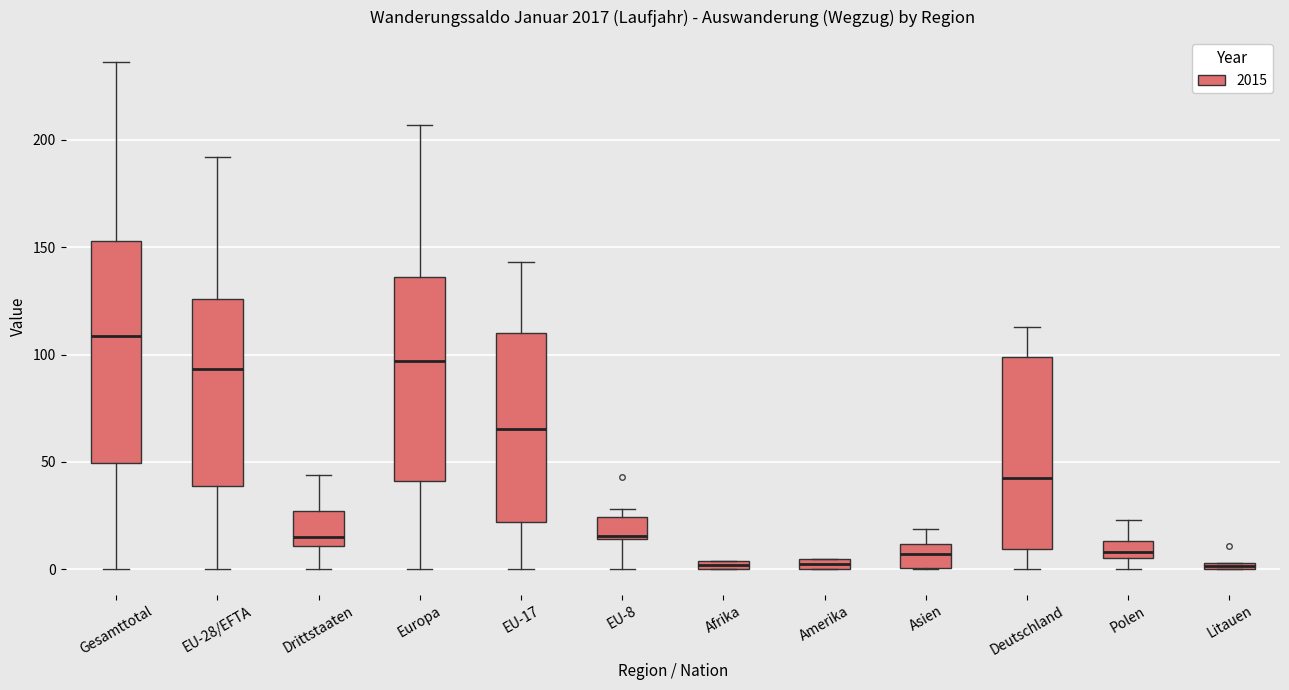

Where is the lower edge of the box for Amerika on the y-axis? The values are not printed on the chart, so give them approximately, as read against the axis.

0